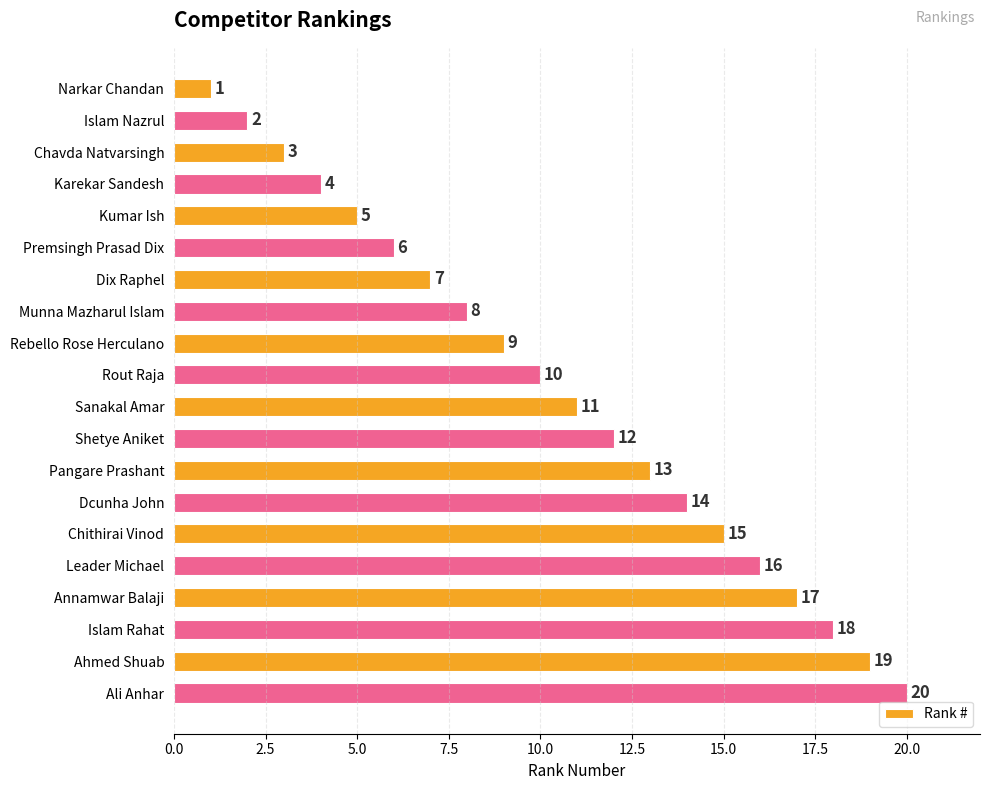

List the labels in order of value, largest first.

Ali Anhar, Ahmed Shuab, Islam Rahat, Annamwar Balaji, Leader Michael, Chithirai Vinod, Dcunha John, Pangare Prashant, Shetye Aniket, Sanakal Amar, Rout Raja, Rebello Rose Herculano, Munna Mazharul Islam, Dix Raphel, Premsingh Prasad Dix, Kumar Ish, Karekar Sandesh, Chavda Natvarsingh, Islam Nazrul, Narkar Chandan